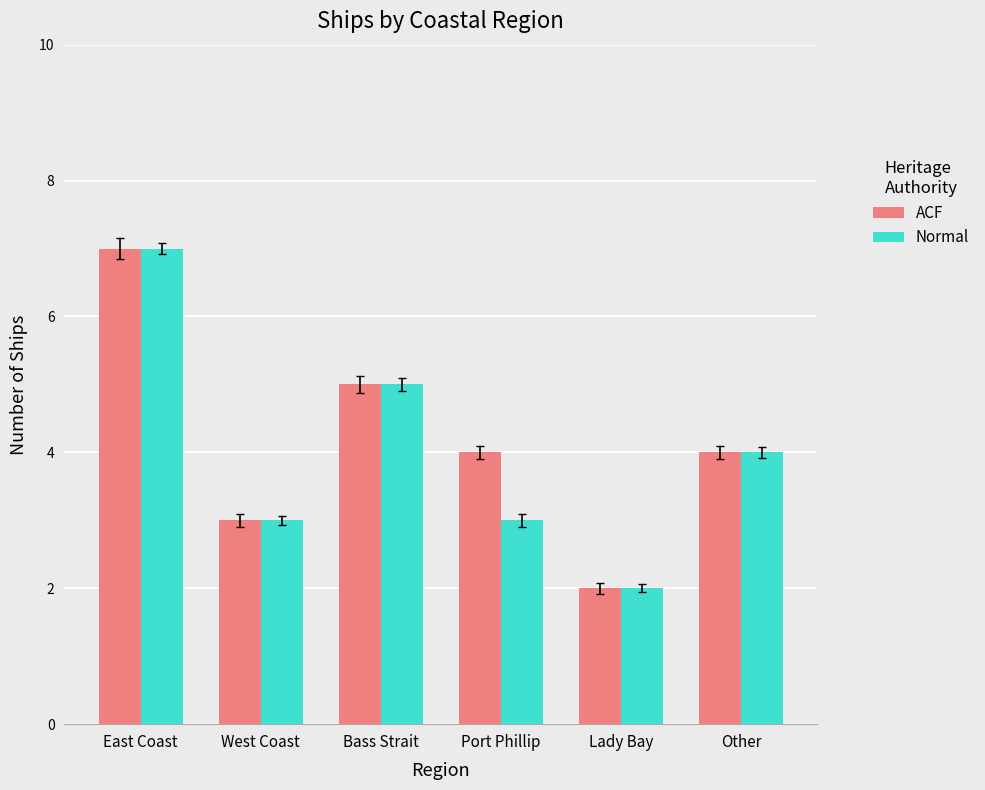

What is the value of the ACF bar at the 4th from the left?

4